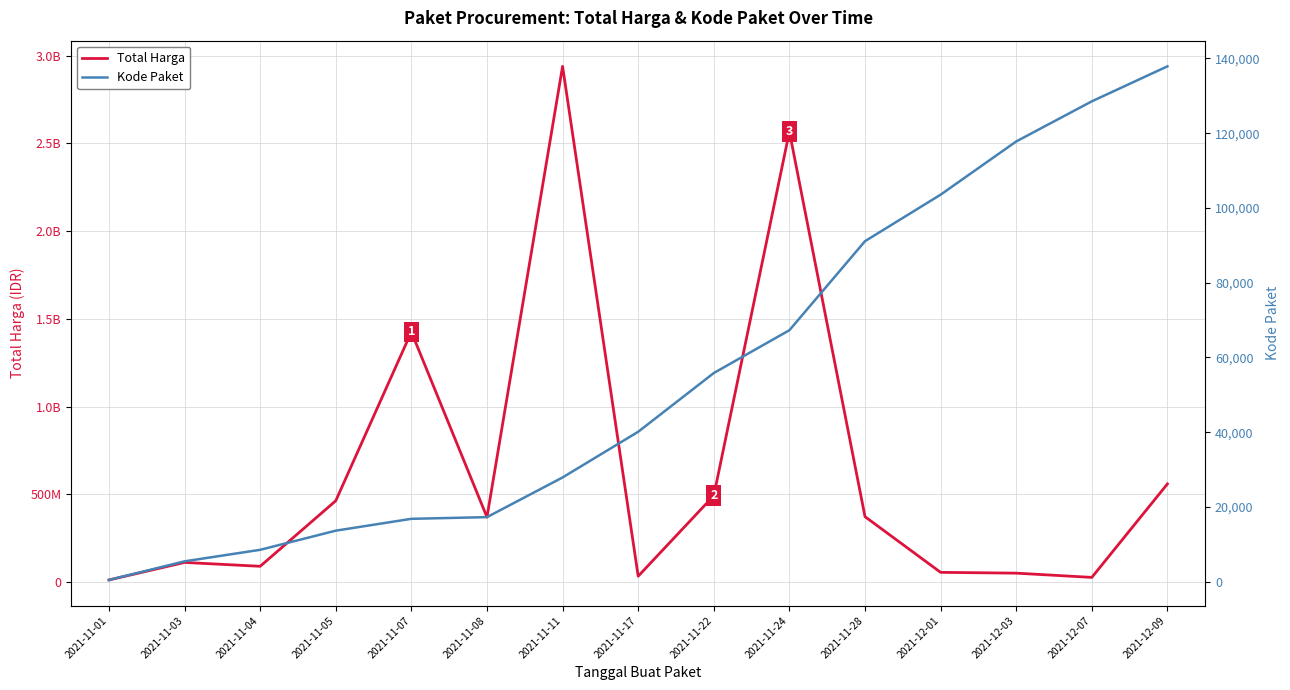

How many categories are shown in the chart?

15